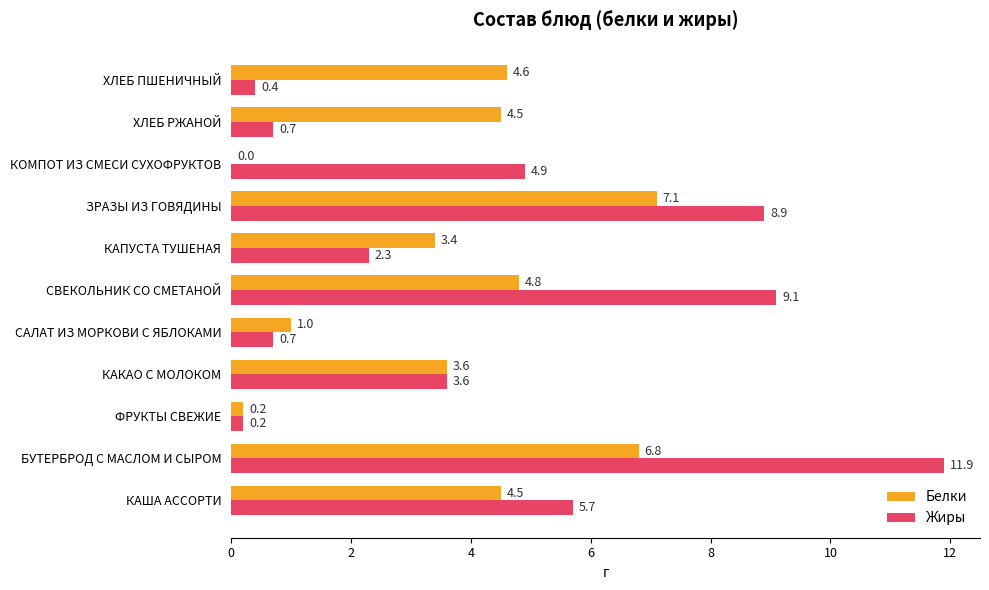

Where is Жиры nearest to the value 6?

КАША АССОРТИ